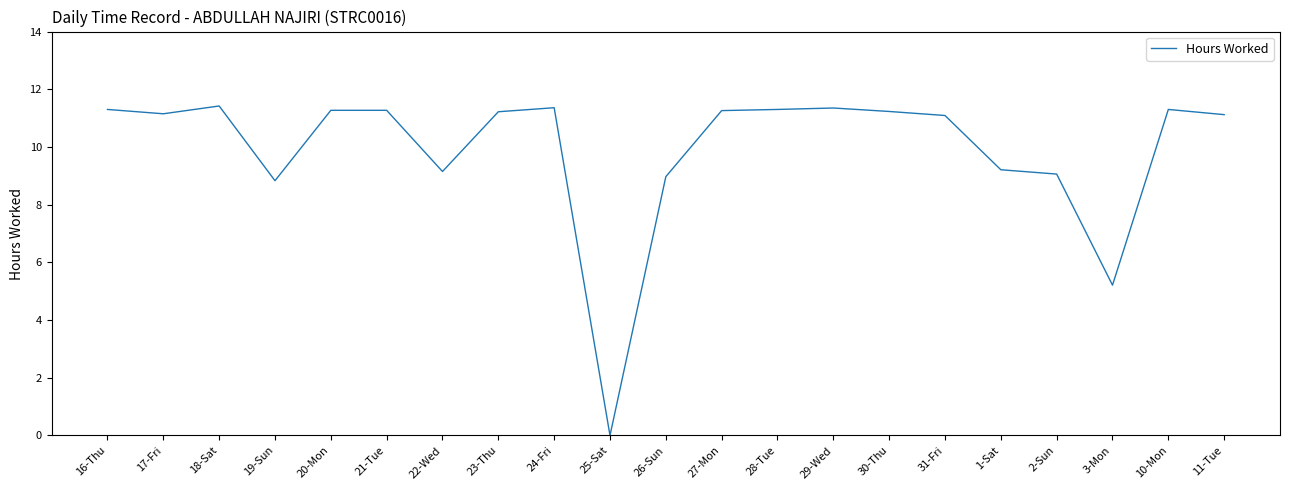

True or false: the data shows 9.2 at 1-Sat.

True